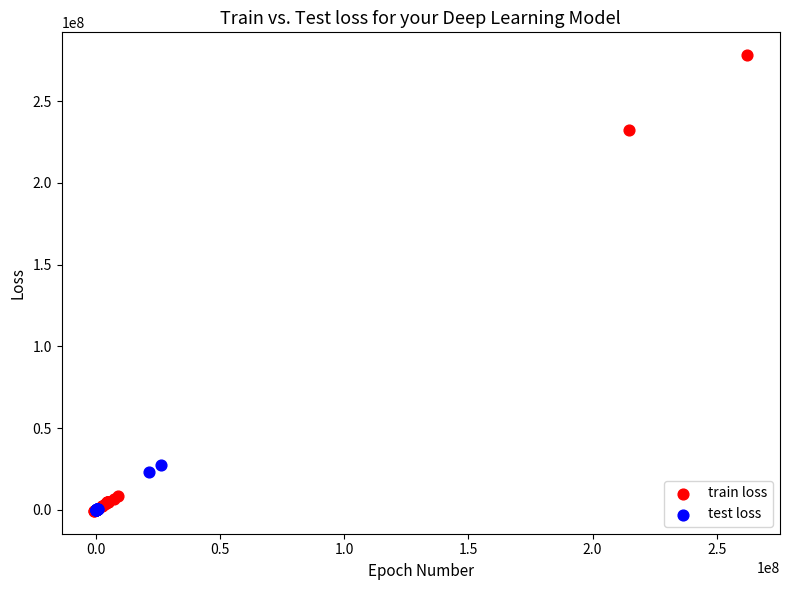

Which series has the largest Y range (max minus min)?

train loss